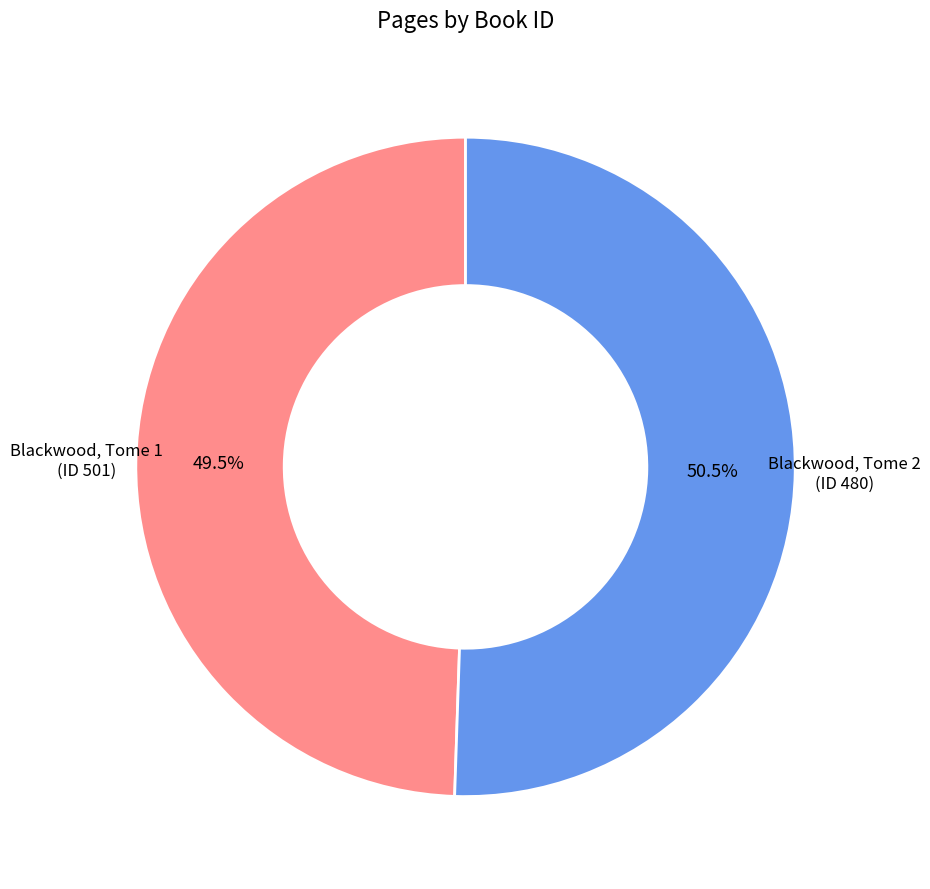

Approximately how many times larger is the value at Blackwood, Tome 2 (ID 480) compared to Blackwood, Tome 1 (ID 501)?

1.0